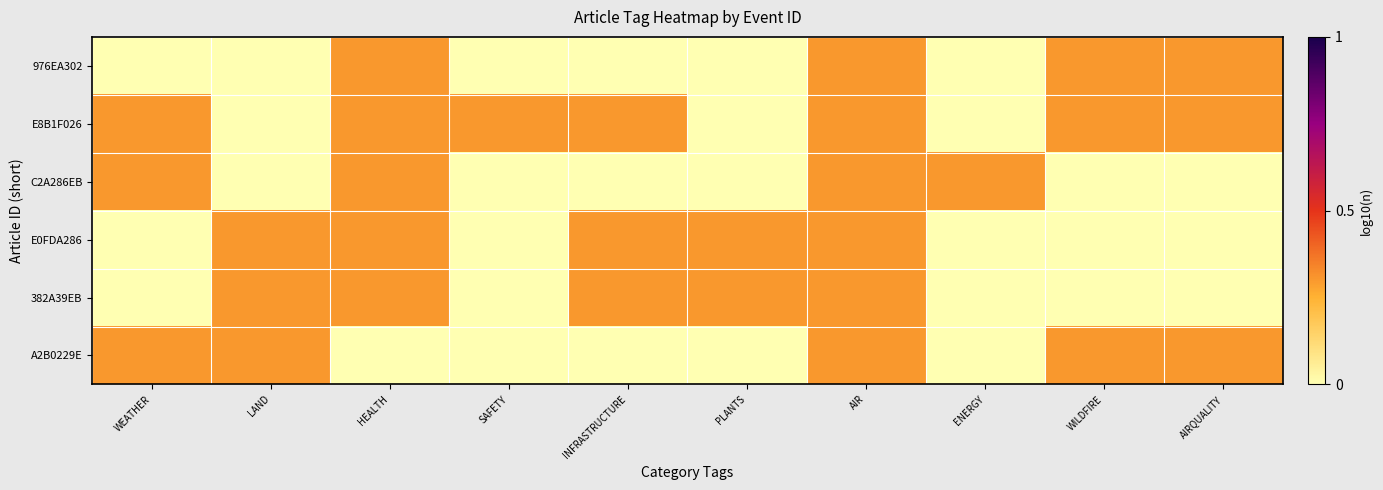

Reading right to left, what are all the values shown in this chart?

976EA302: AIRQUALITY=0.3	WILDFIRE=0.3	ENERGY=0.0	AIR=0.3	PLANTS=0.0	INFRASTRUCTURE=0.0	SAFETY=0.0	HEALTH=0.3	LAND=0.0	WEATHER=0.0
E8B1F026: AIRQUALITY=0.3	WILDFIRE=0.3	ENERGY=0.0	AIR=0.3	PLANTS=0.0	INFRASTRUCTURE=0.3	SAFETY=0.3	HEALTH=0.3	LAND=0.0	WEATHER=0.3
C2A286EB: AIRQUALITY=0.0	WILDFIRE=0.0	ENERGY=0.3	AIR=0.3	PLANTS=0.0	INFRASTRUCTURE=0.0	SAFETY=0.0	HEALTH=0.3	LAND=0.0	WEATHER=0.3
E0FDA286: AIRQUALITY=0.0	WILDFIRE=0.0	ENERGY=0.0	AIR=0.3	PLANTS=0.3	INFRASTRUCTURE=0.3	SAFETY=0.0	HEALTH=0.3	LAND=0.3	WEATHER=0.0
382A39EB: AIRQUALITY=0.0	WILDFIRE=0.0	ENERGY=0.0	AIR=0.3	PLANTS=0.3	INFRASTRUCTURE=0.3	SAFETY=0.0	HEALTH=0.3	LAND=0.3	WEATHER=0.0
A2B0229E: AIRQUALITY=0.3	WILDFIRE=0.3	ENERGY=0.0	AIR=0.3	PLANTS=0.0	INFRASTRUCTURE=0.0	SAFETY=0.0	HEALTH=0.0	LAND=0.3	WEATHER=0.3